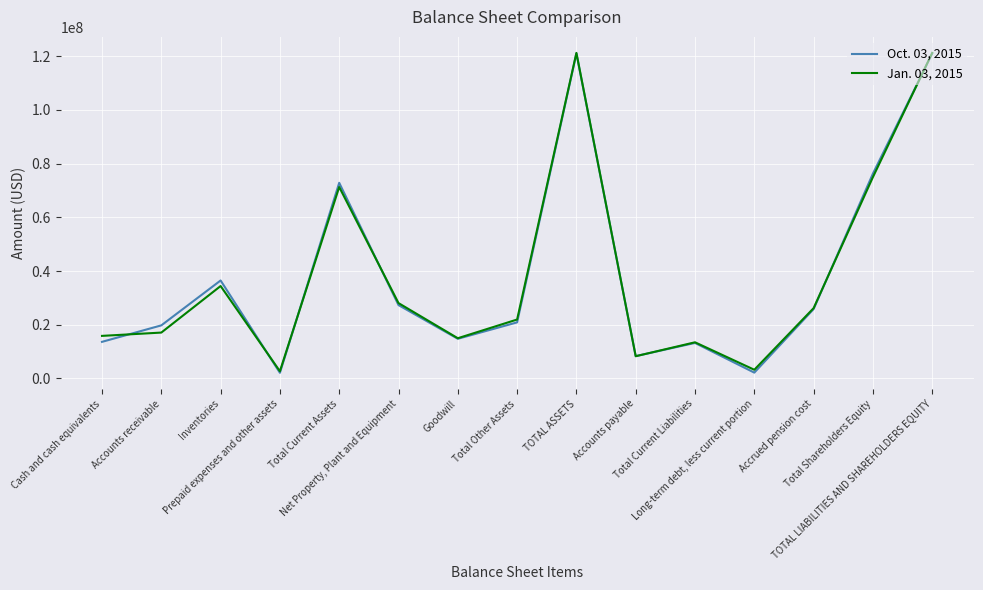

True or false: Jan. 03, 2015 and Oct. 03, 2015 intersect in this chart.

True